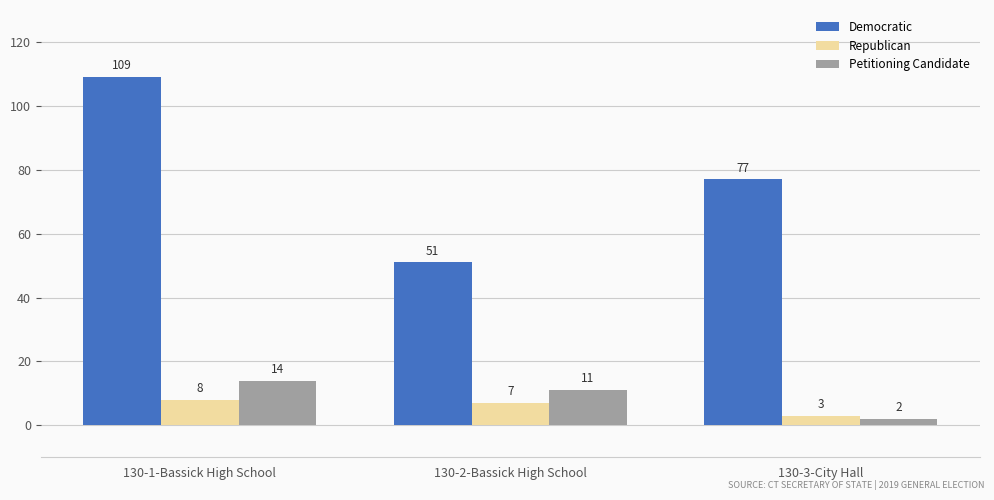

Reading left to right, what are all the values shown in this chart?

Democratic: 109	51	77
Republican: 8	7	3
Petitioning Candidate: 14	11	2